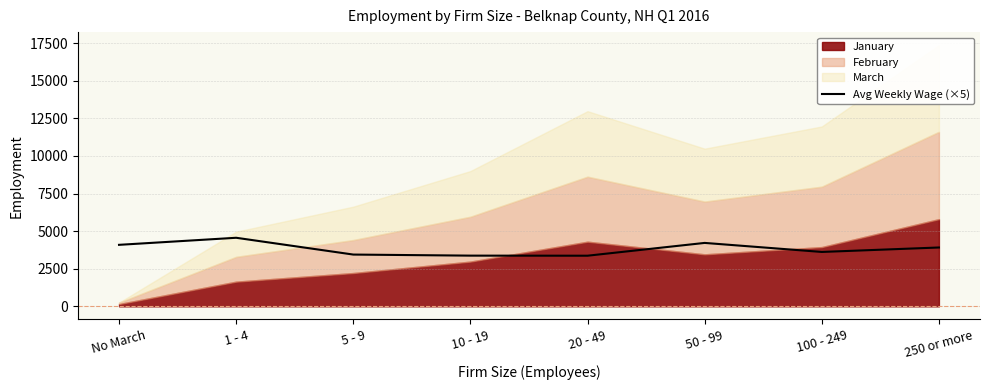

Is it true that the value at 50 - 99 is 4216.1?

True